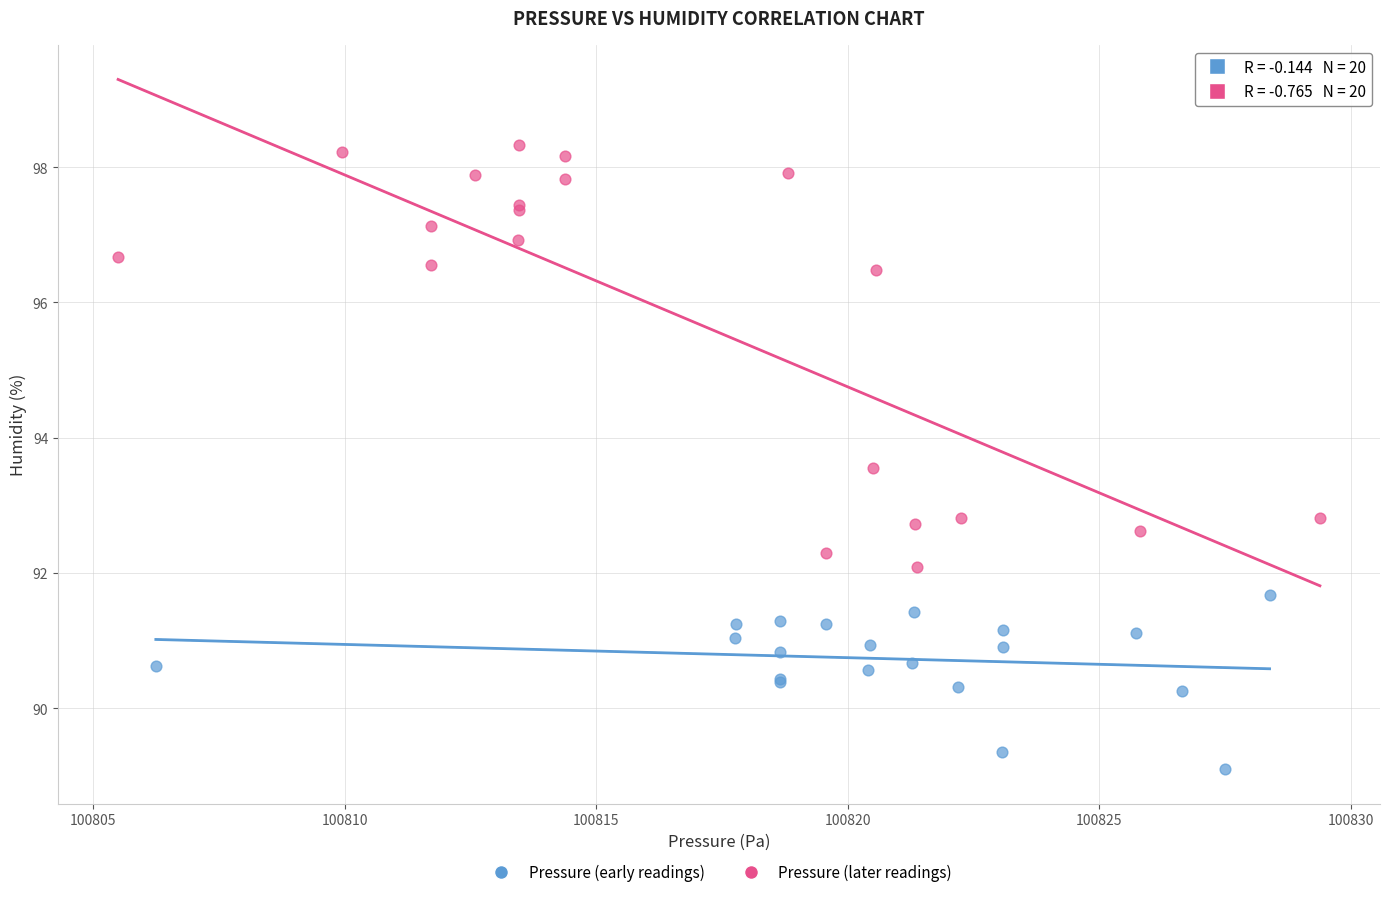

Which series reaches the minimum Y coordinate?

Pressure (early readings)